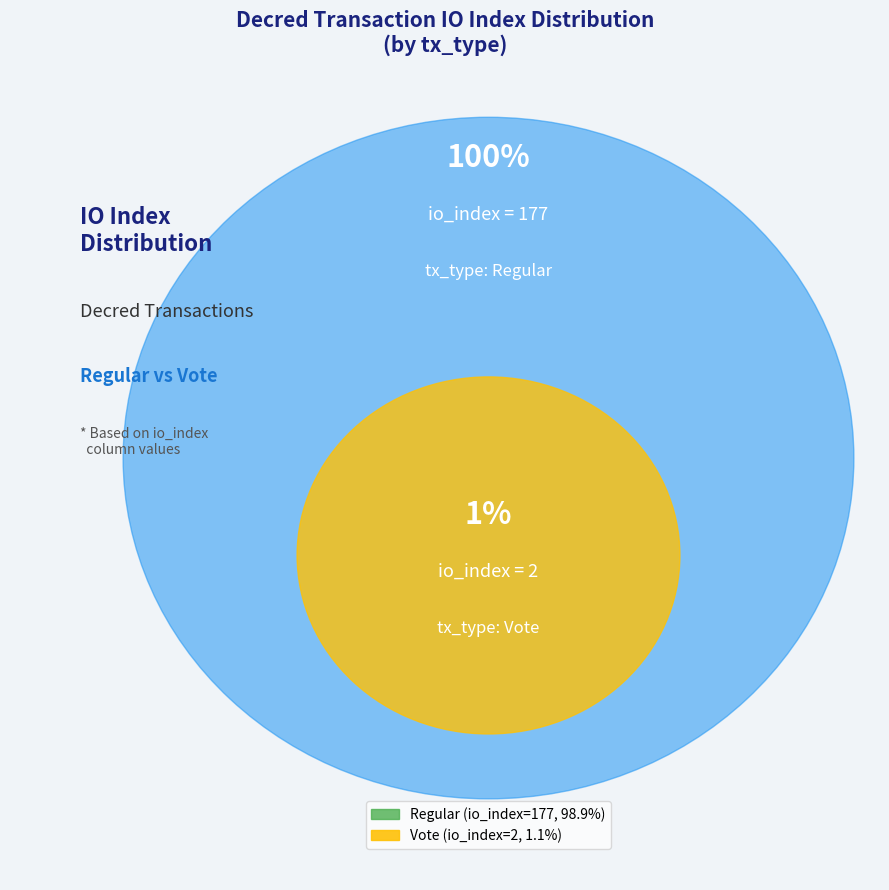

What percentage is the Regular (io_index=177) slice, to the nearest percent?

99%